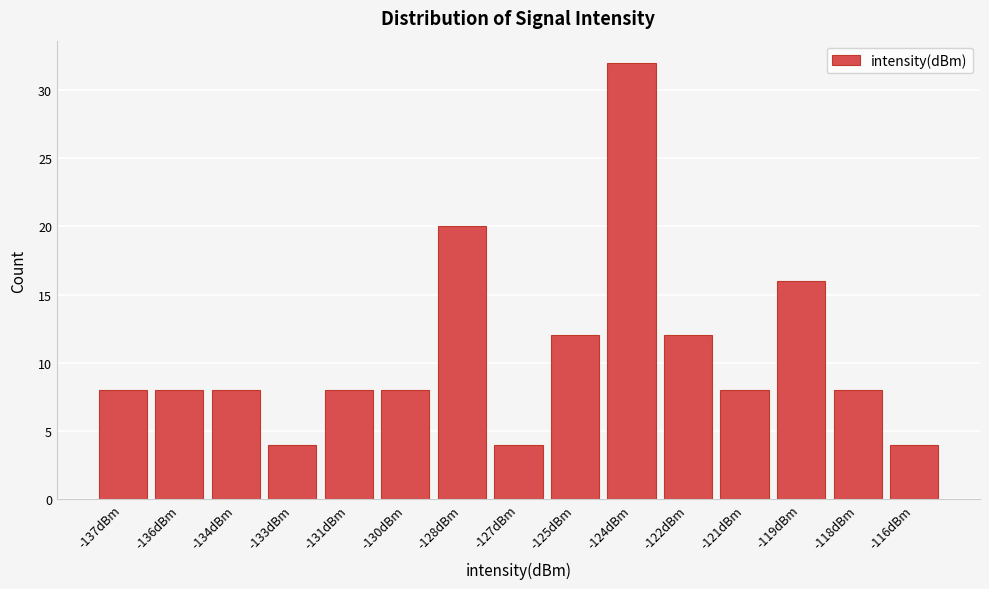

Reading left to right, transcribe all the data shown in this chart.

-137dBm=8	-136dBm=8	-134dBm=8	-133dBm=4	-131dBm=8	-130dBm=8	-128dBm=20	-127dBm=4	-125dBm=12	-124dBm=32	-122dBm=12	-121dBm=8	-119dBm=16	-118dBm=8	-116dBm=4